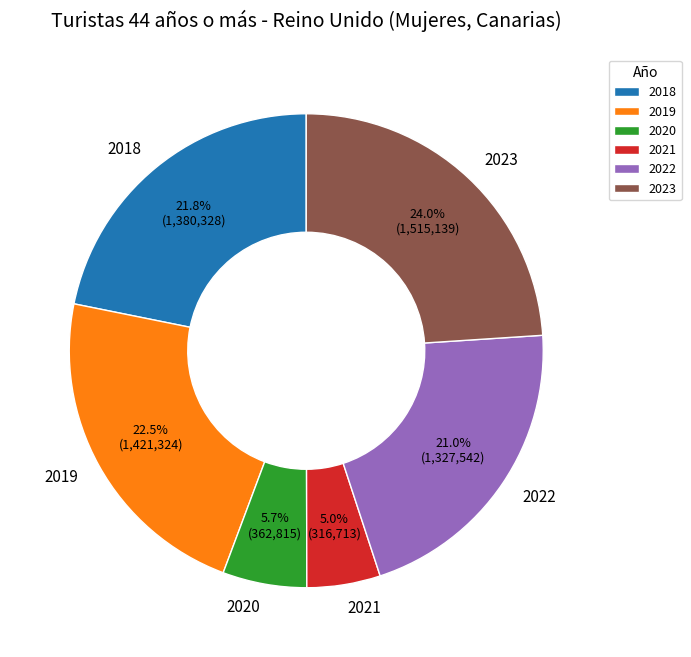

To the nearest percent, what portion does 2020 represent?

6%